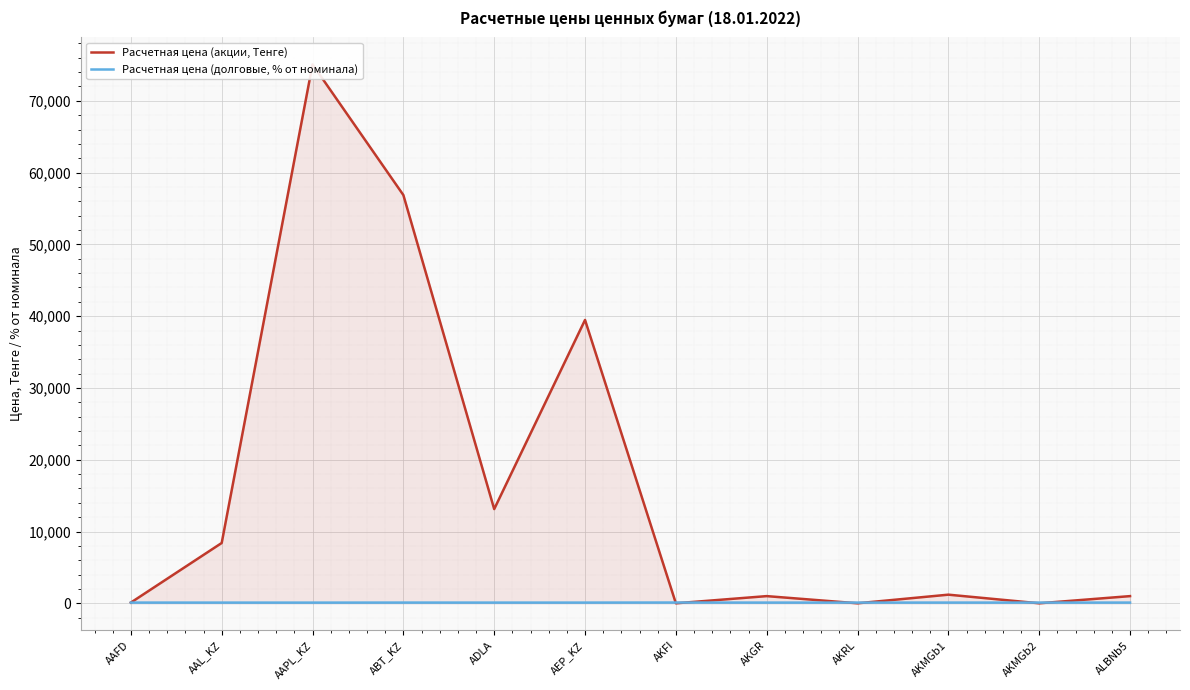

How many interior local peaks does the Расчетная цена (долговые, % от номинала) series have?

2